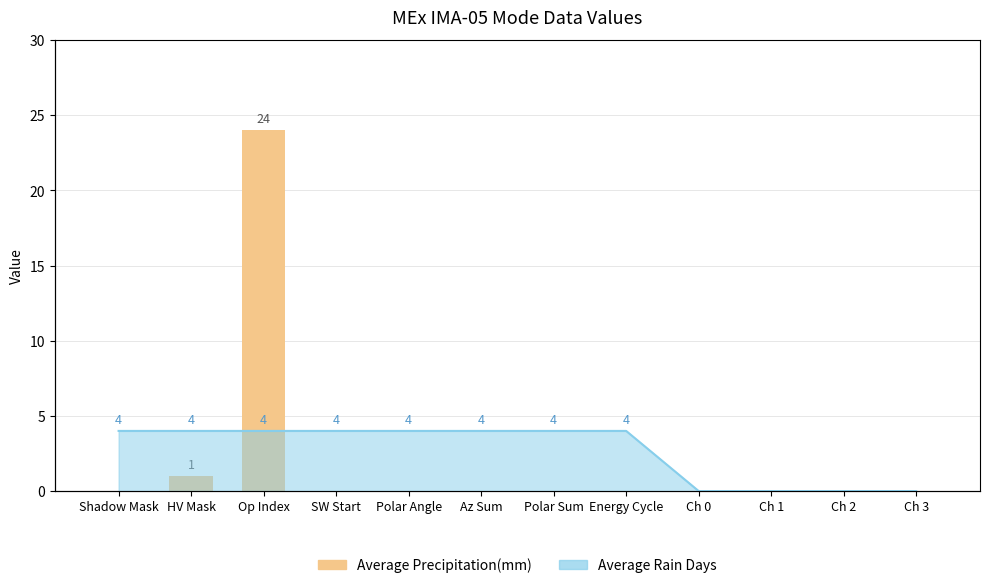

List the labels in order of value, smallest first.

Shadow Mask, SW Start, Polar Angle, Az Sum, Polar Sum, Energy Cycle, Ch 0, Ch 1, Ch 2, Ch 3, HV Mask, Op Index